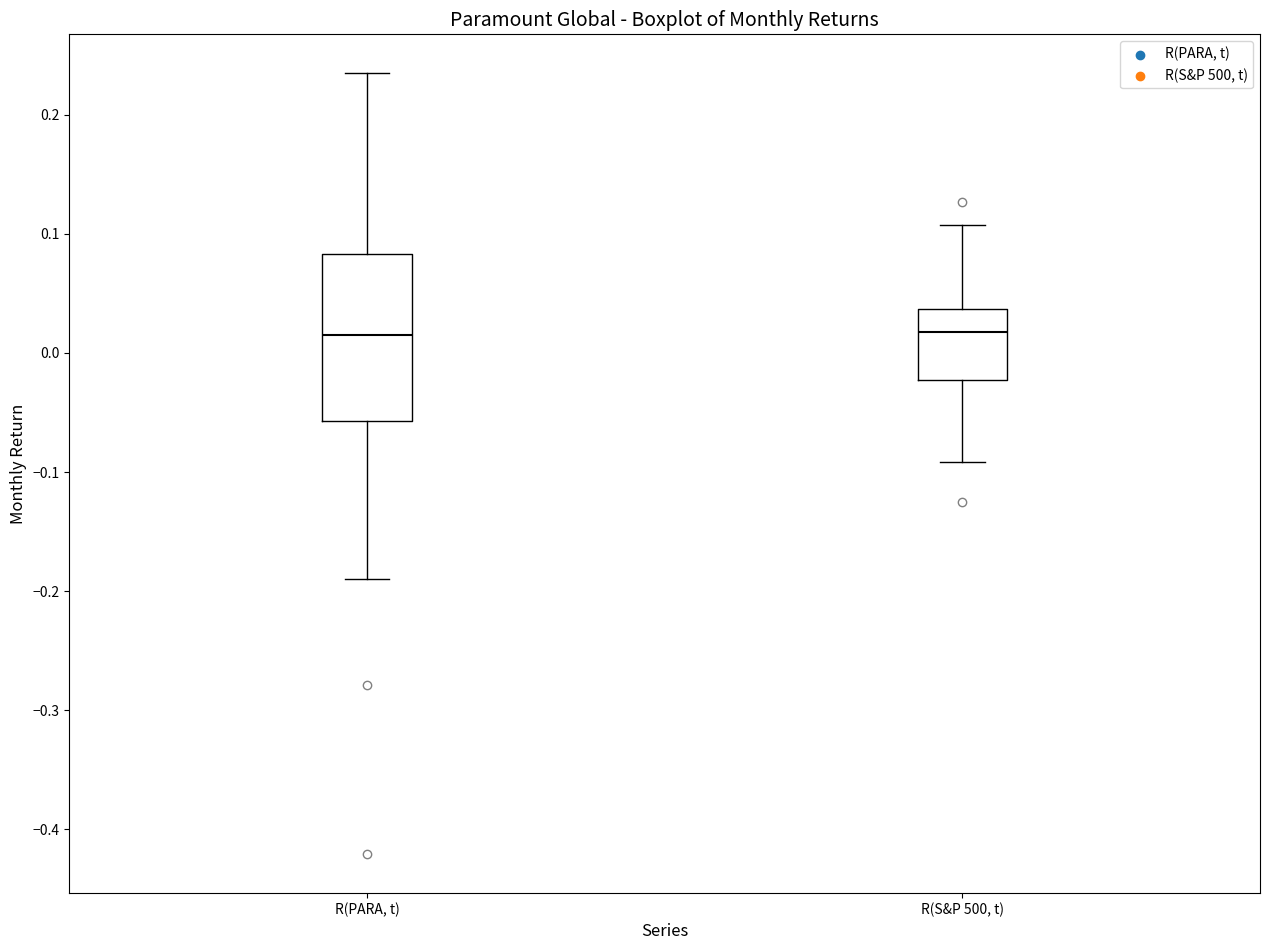

Reading left to right, read every box against the y-axis: the position of its median line, the range the box covers, and the ends of its whiskers. The values are not printed on the chart, so give them approximately, as read against the axis.

R(PARA, t): median 0.02, box -0.06 to 0.08, whiskers -0.19 to 0.23
R(S&P 500, t): median 0.02, box -0.02 to 0.04, whiskers -0.09 to 0.11